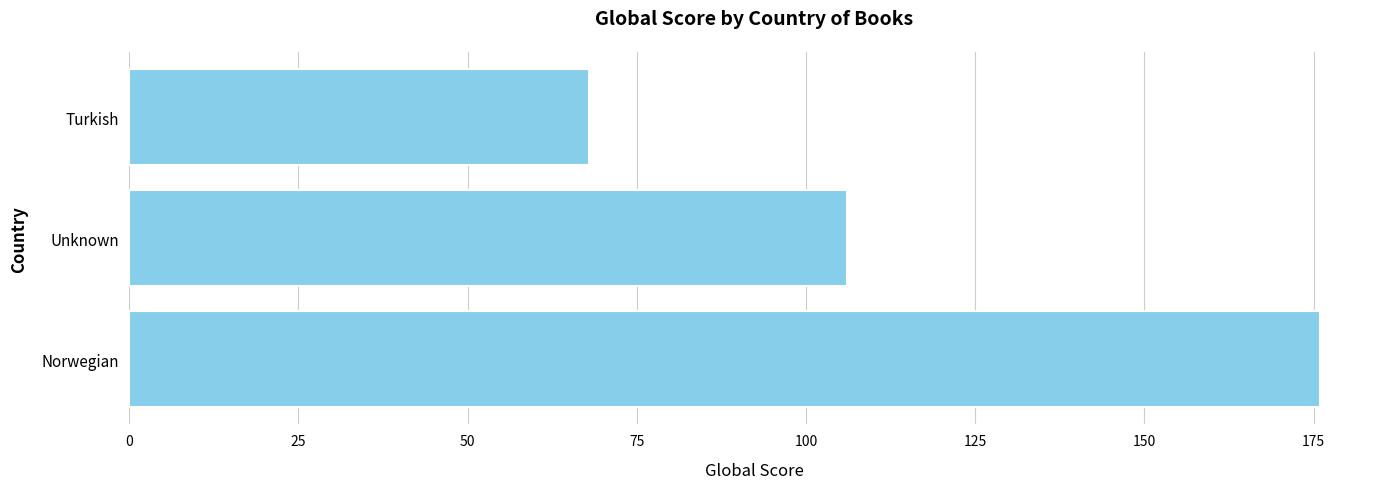

True or false: the data shows 139 at Unknown.

False